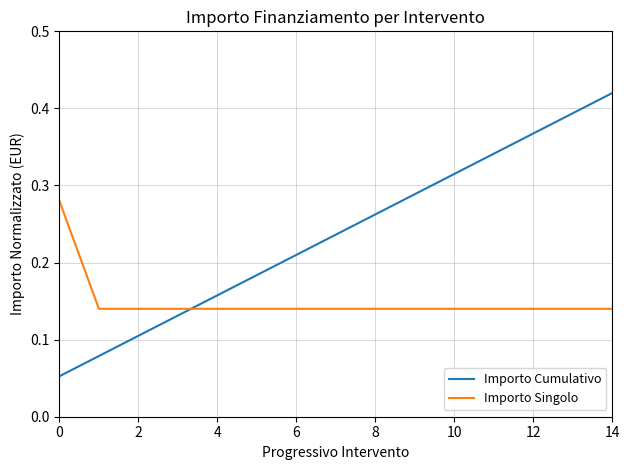

Which series has the largest range (max minus min)?

Importo Cumulativo